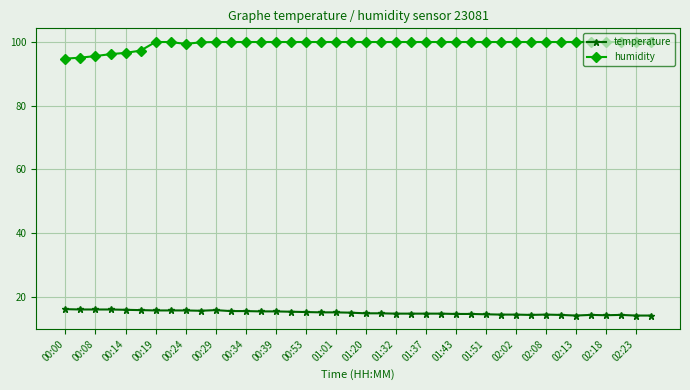

List the series in order of their peak value, highest first.

humidity, temperature